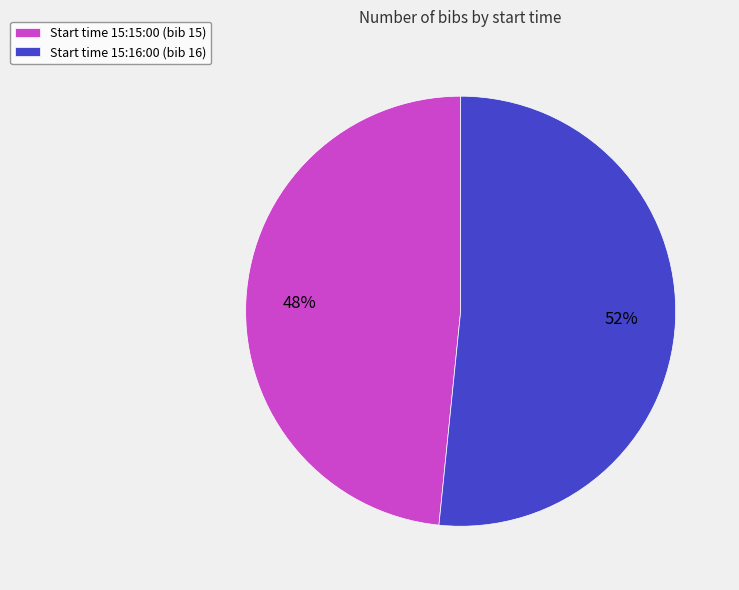

What is the largest slice in the pie chart?

Start time 15:16:00 (bib 16)